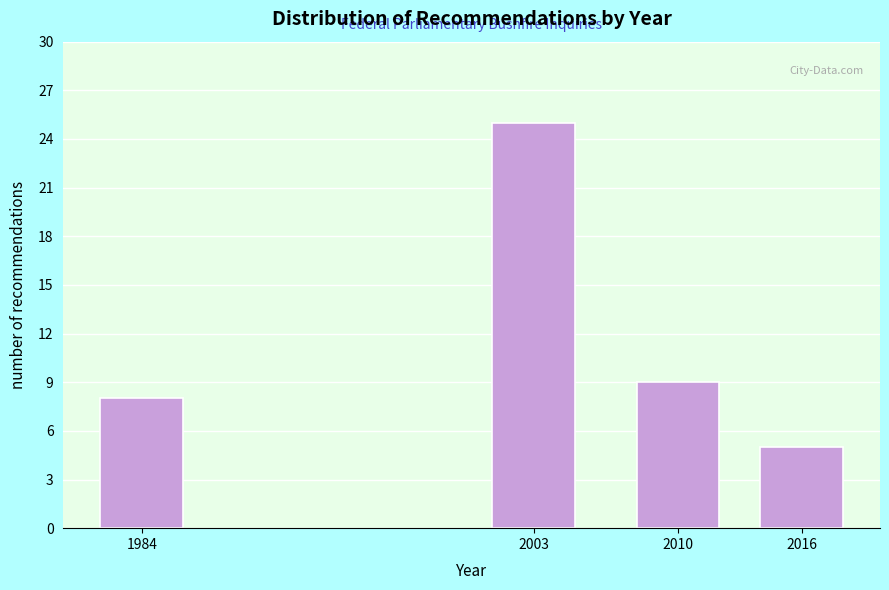

Reading left to right, transcribe all the data shown in this chart.

1984=8	2003=25	2010=9	2016=5